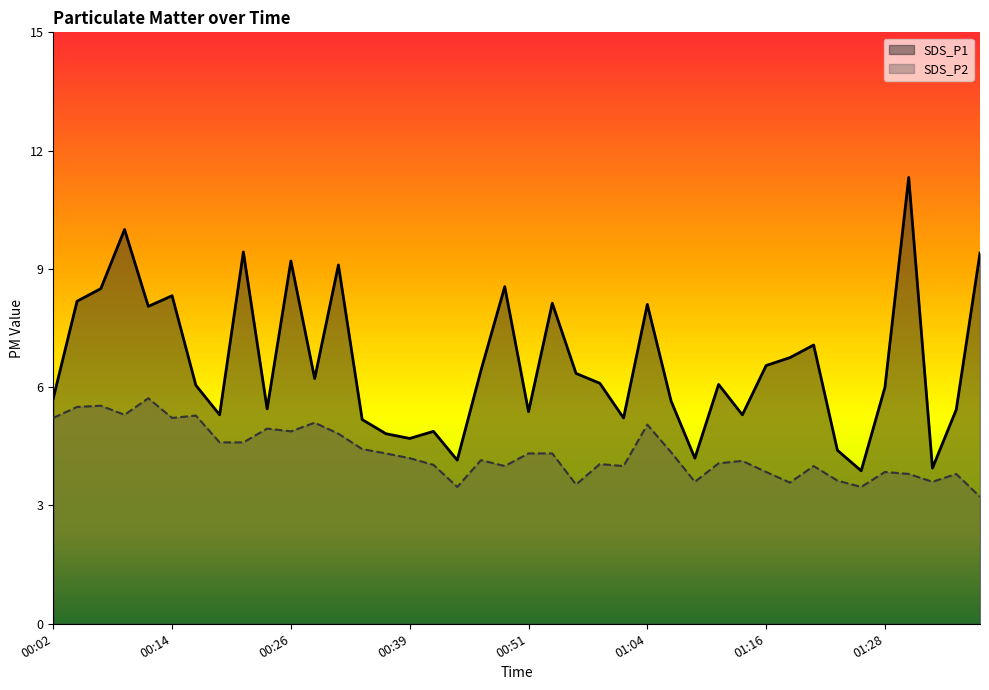

What position from the right is 01:04?

15